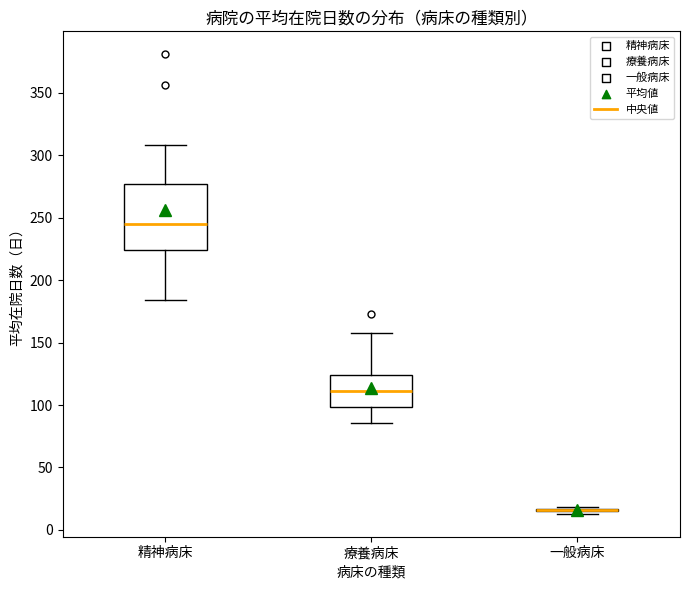

Comparing the boxes themselves (not the whiskers), which one is the tallest?

精神病床